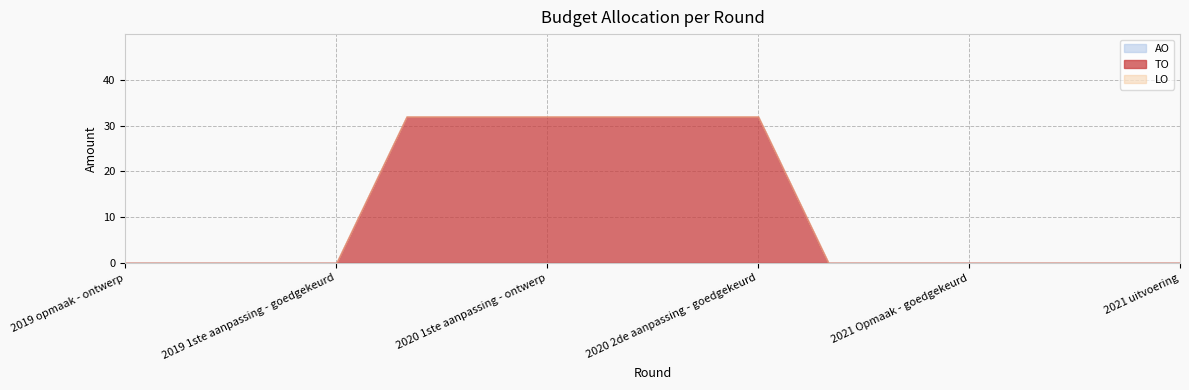

How many categories are shown in the chart?

16